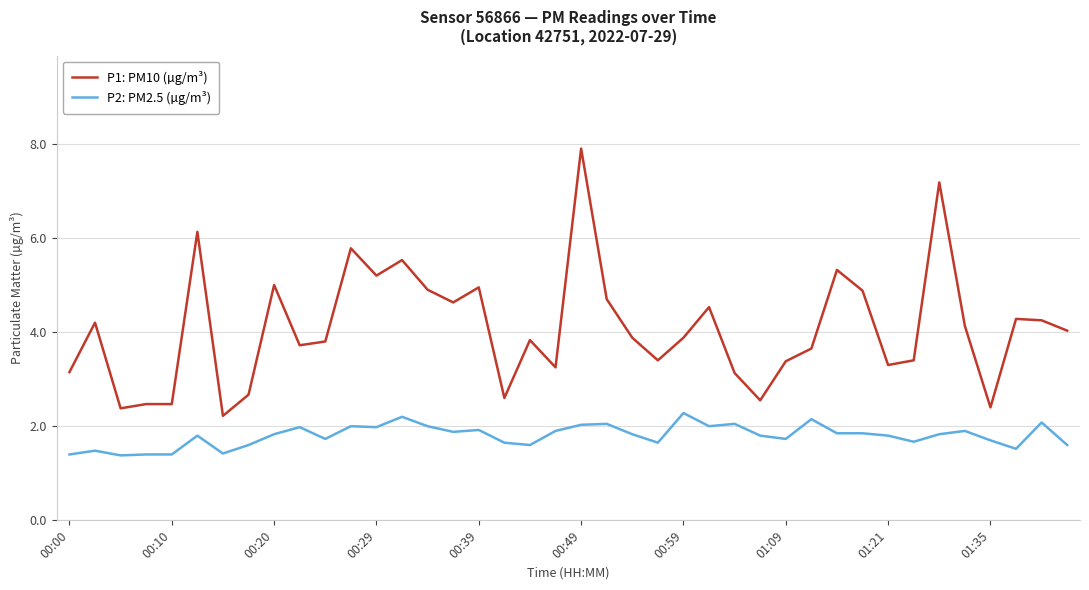

True or false: P1: PM10 (µg/m³) and P2: PM2.5 (µg/m³) intersect in this chart.

False